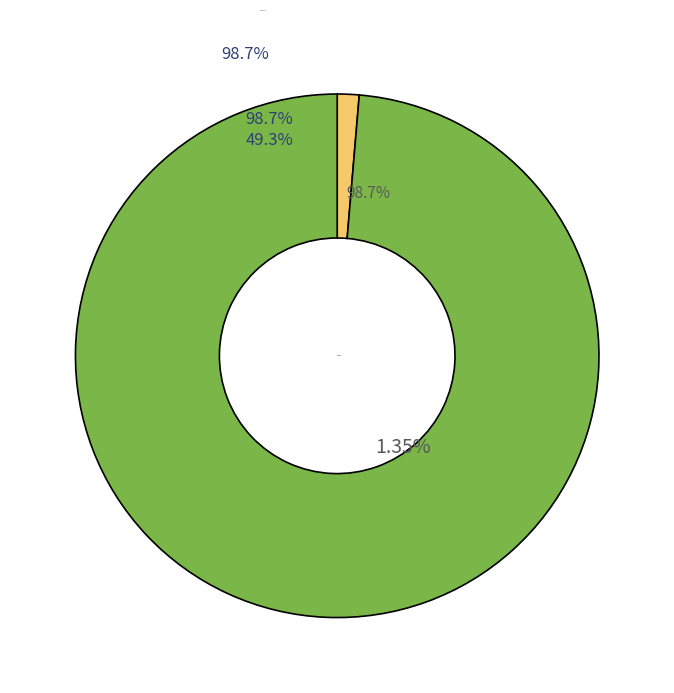

To the nearest percent, what is the combined percentage of Point Lonsdale Lighthouse Precinct and PILOTS COTTAGES?

100%